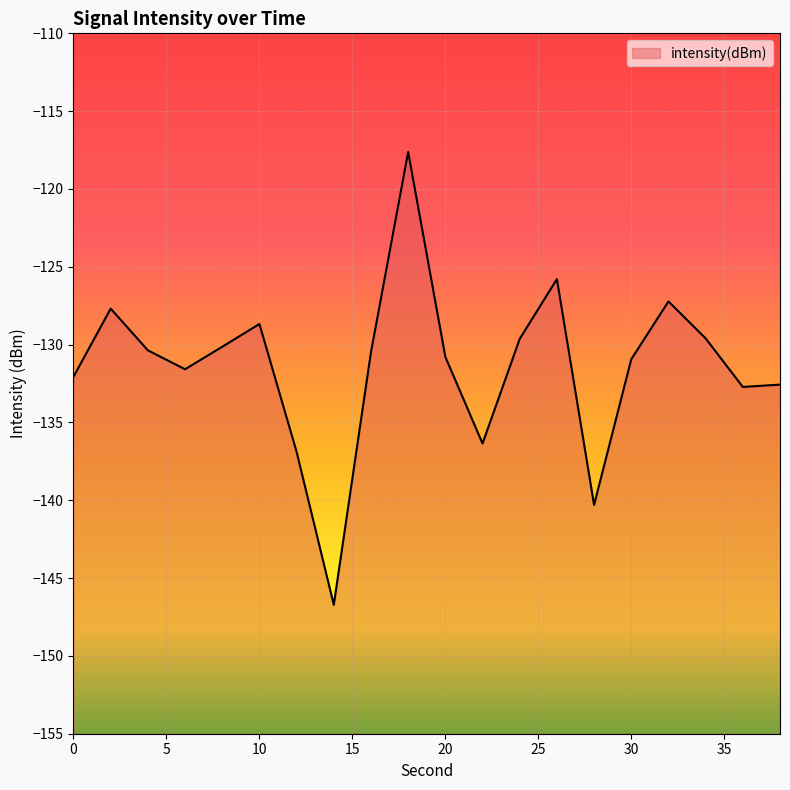

At which category does the chart reach its minimum across all series?

14